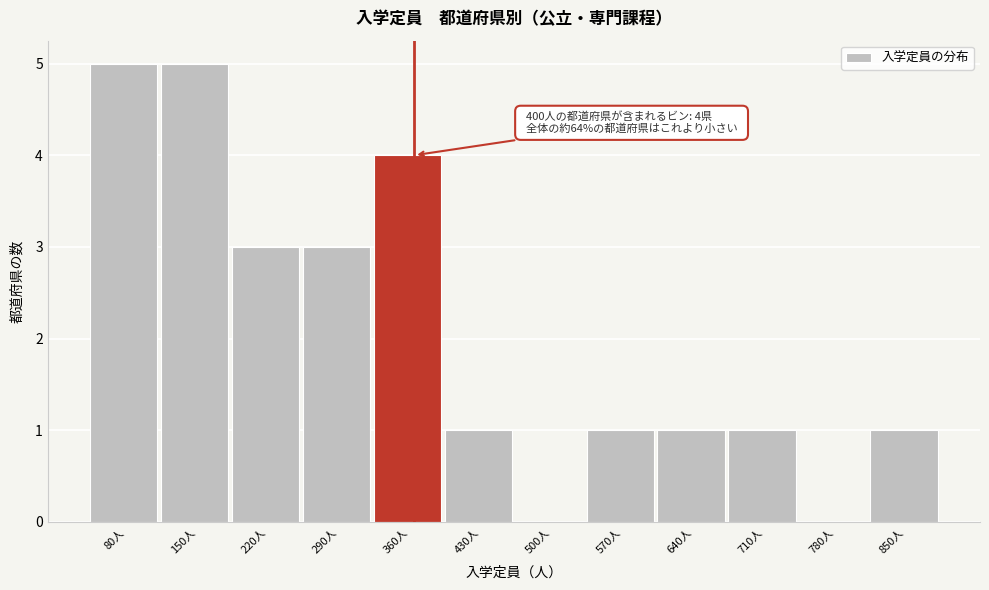

Reading left to right, what are all the values shown in this chart?

80人=5	150人=5	220人=3	290人=3	360人=4	430人=1	500人=0	570人=1	640人=1	710人=1	780人=0	850人=1